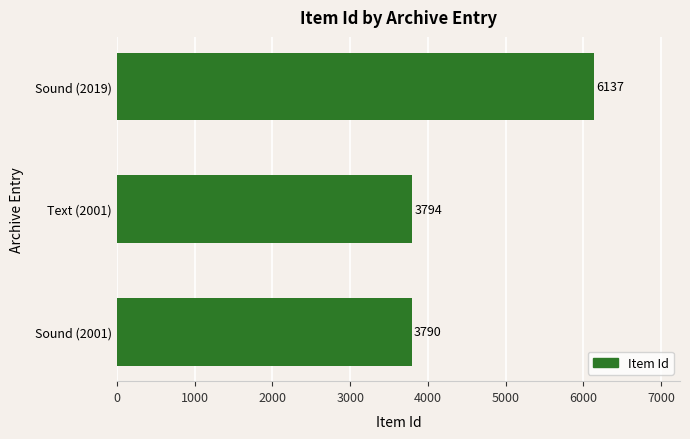

What is the sum of all values?

13721